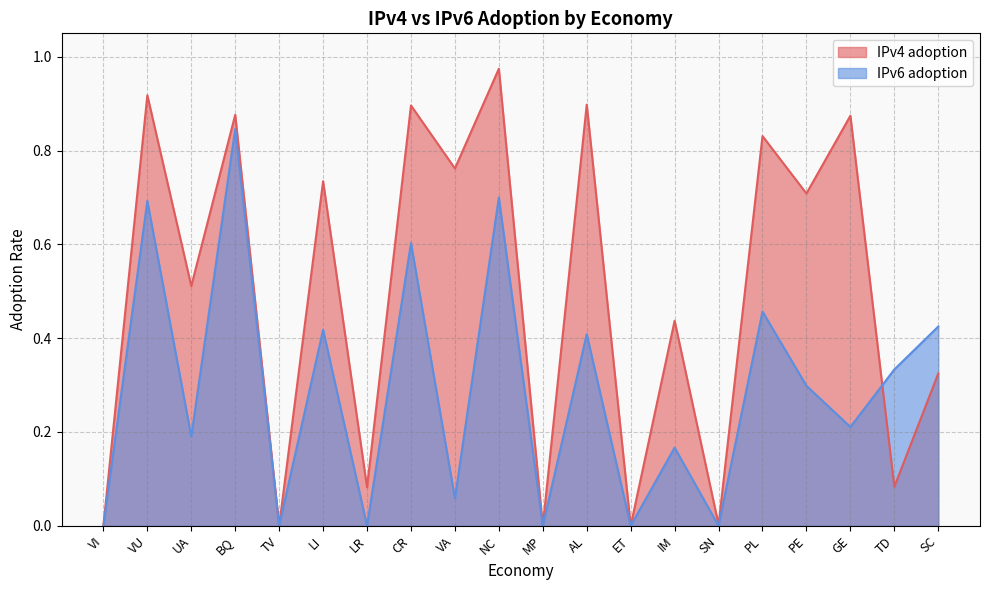

What is the difference between the IPv6 adoption values at UA and PL?

0.3